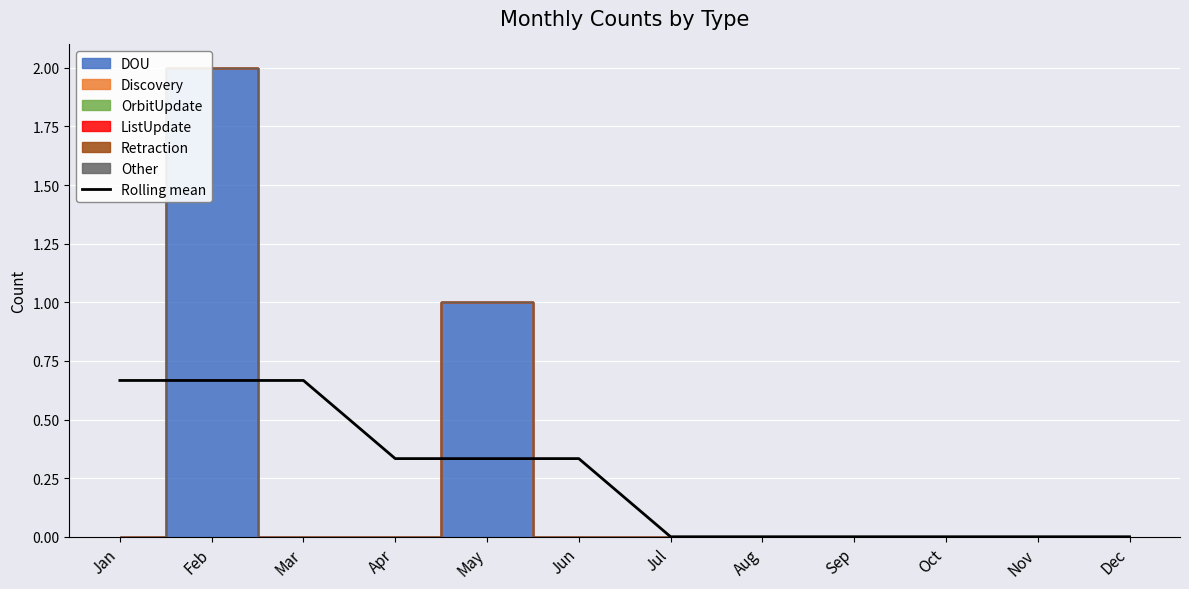

Reading left to right, what are all the values shown in this chart?

Jan=0.7	Feb=0.7	Mar=0.7	Apr=0.3	May=0.3	Jun=0.3	Jul=0.0	Aug=0.0	Sep=0.0	Oct=0.0	Nov=0.0	Dec=0.0